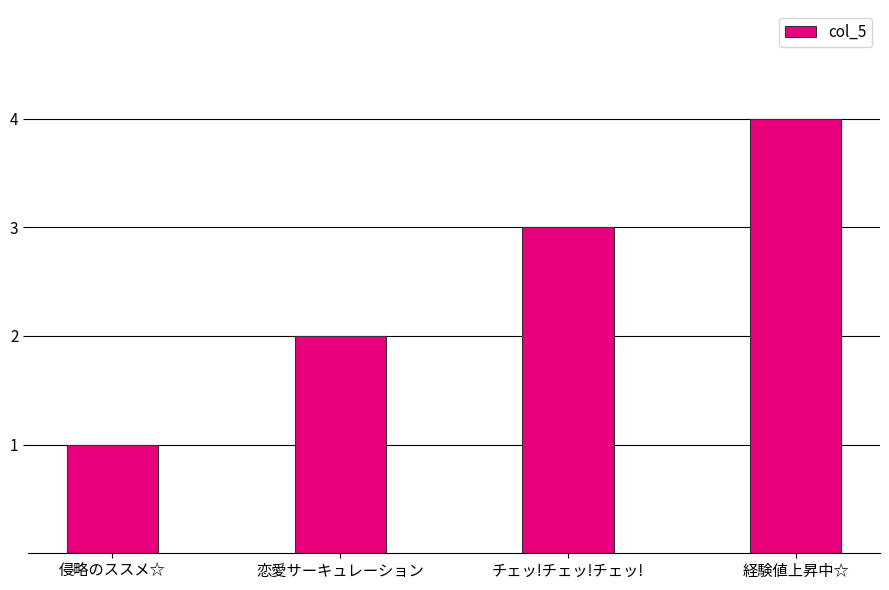

What is the approximate value at 経験値上昇中☆?

4